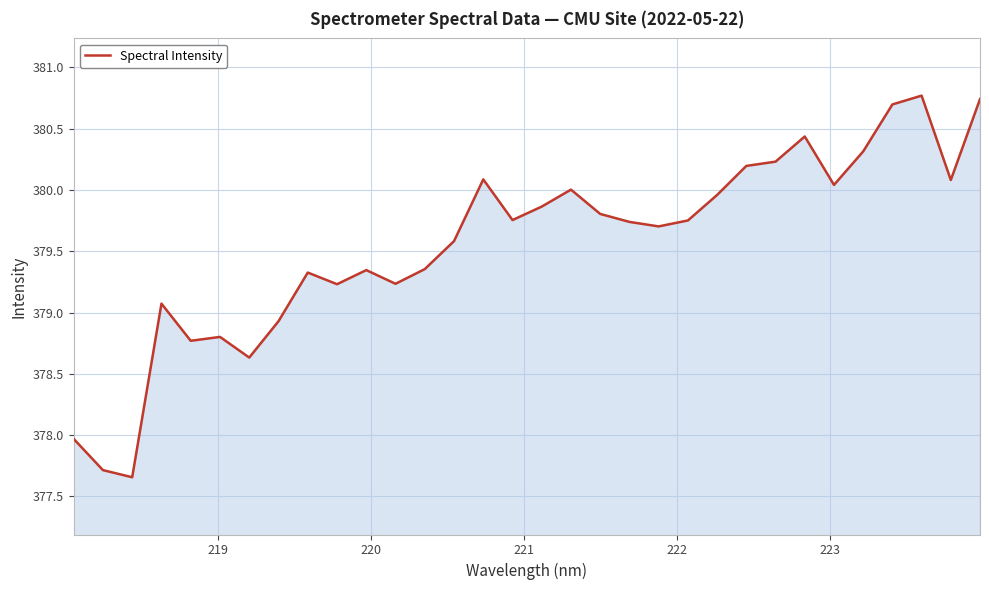

What is the difference between the maximum and minimum values?

3.1